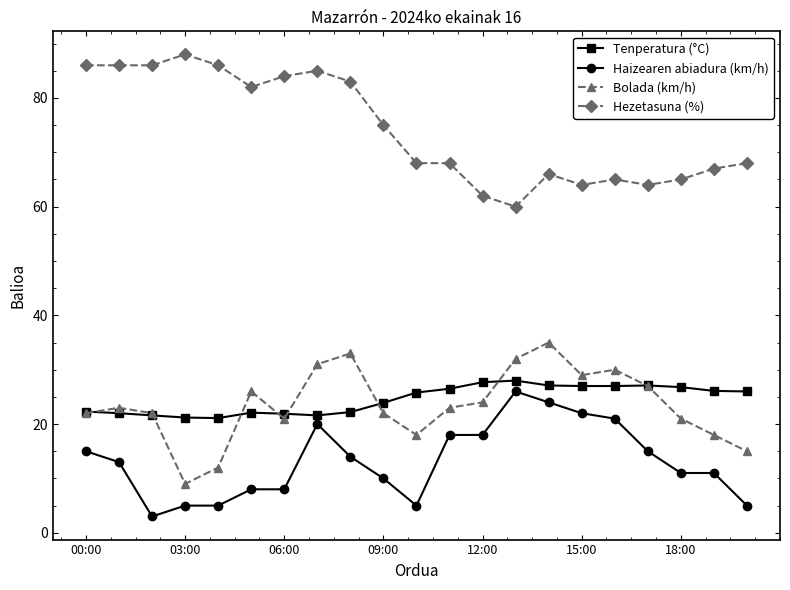

True or false: Haizearen abiadura (km/h) and Tenperatura (°C) cross at least once.

False